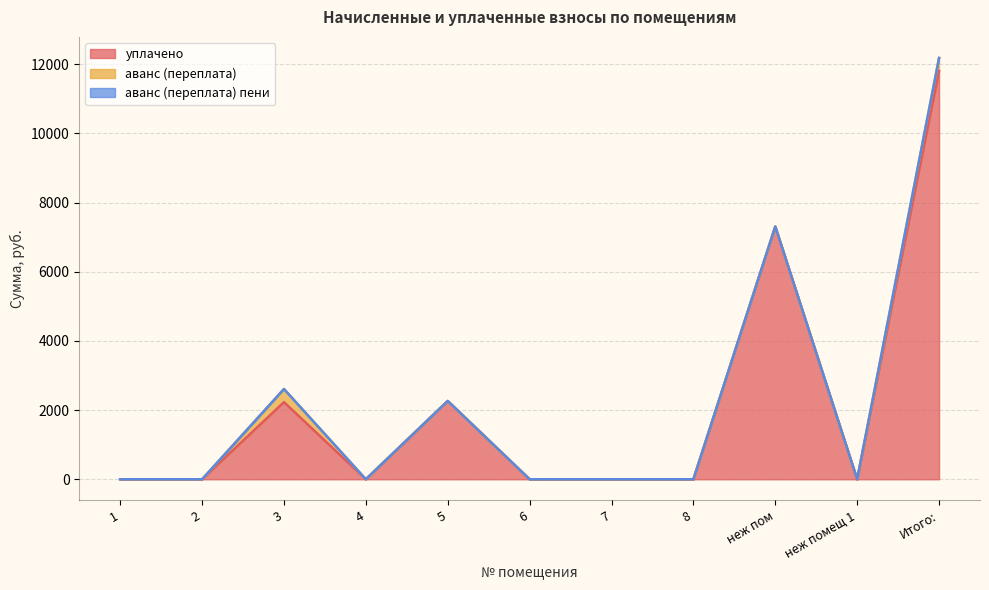

Reading left to right, transcribe all the data shown in this chart.

уплачено: 1=0.0	2=0.0	3=2231.5	4=0.0	5=2264.2	6=0.0	7=0.0	8=0.0	неж пом=7308.7	неж помещ 1=0.0	Итого:=11804.4
аванс (переплата): 1=0.0	2=0.0	3=378.9	4=0.0	5=0.0	6=0.0	7=0.0	8=0.0	неж пом=0.0	неж помещ 1=0.0	Итого:=378.9
аванс (переплата) пени: 1=0.0	2=0.0	3=0.0	4=0.0	5=0.0	6=0.0	7=0.0	8=0.0	неж пом=0.0	неж помещ 1=0.0	Итого:=0.0